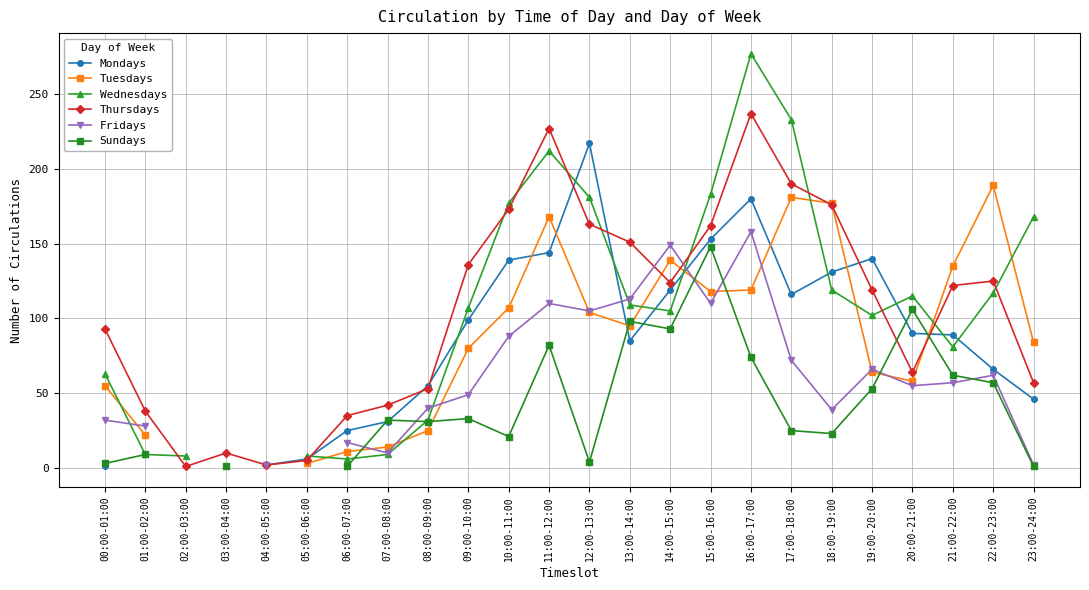

True or false: Mondays has a value of 25.3 at 13:00-14:00.

False